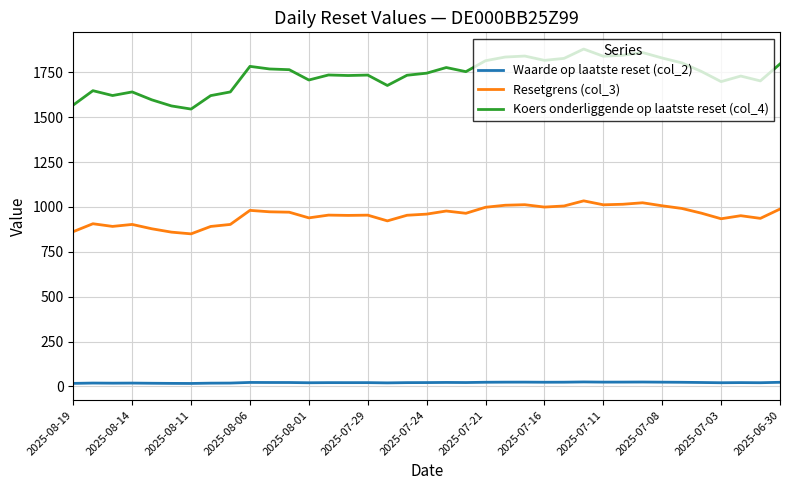

What is the smallest value displayed?

16.3